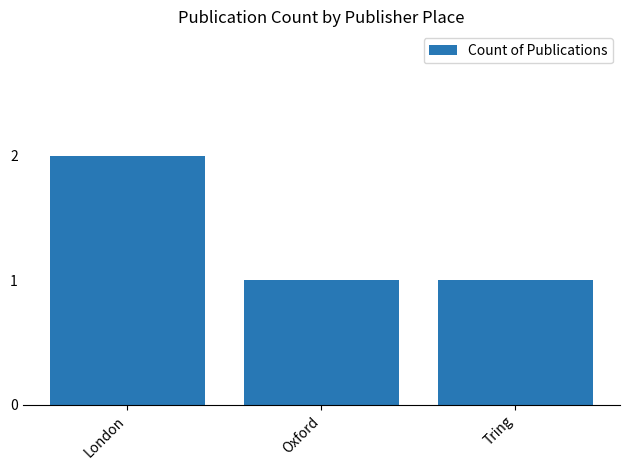

Which has a higher value, London or Oxford?

London